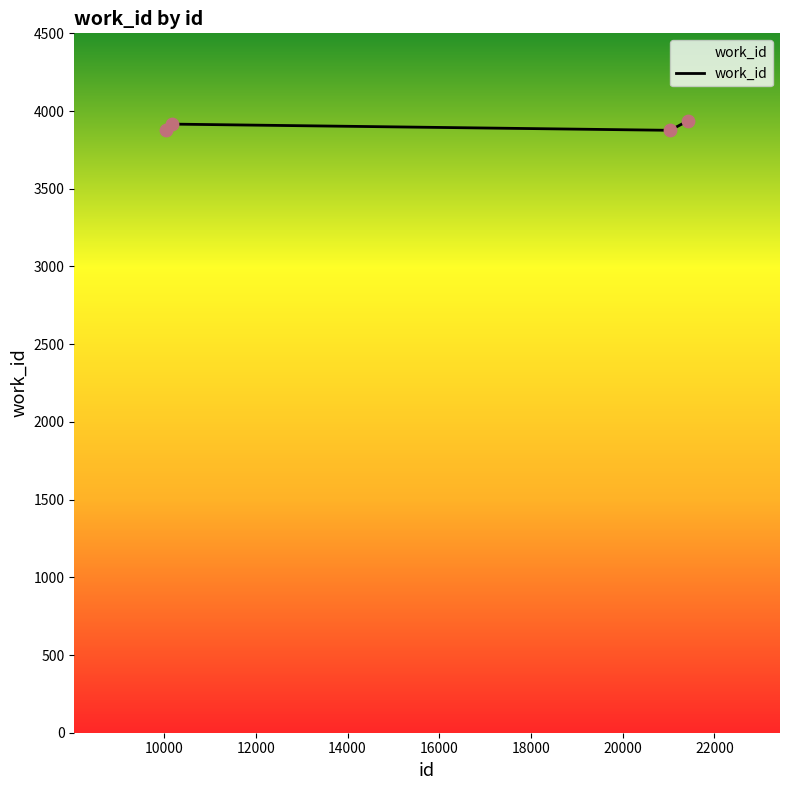

True or false: there are more than 1 points higher than both neighbors.

False